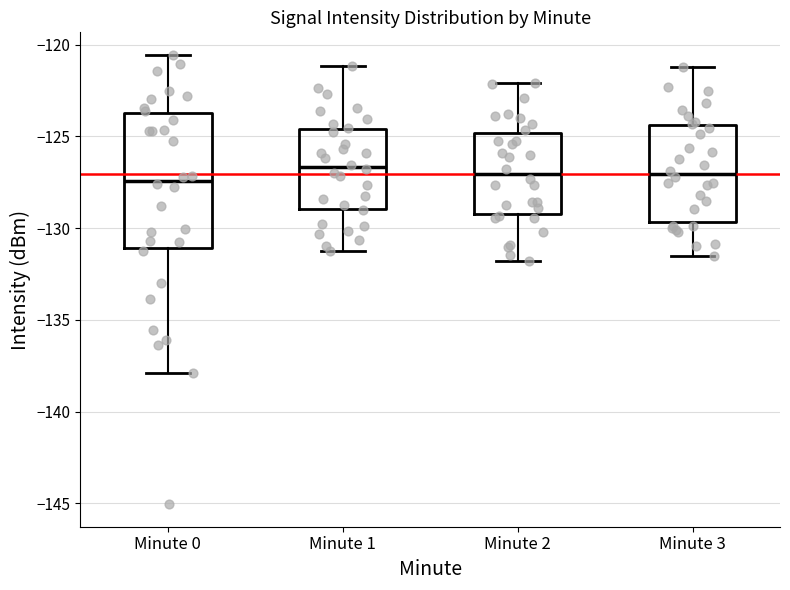

Reading left to right, transcribe this box plot: for each box, give where its median line is, the range the box spans, and where its two whiskers end, as read against the y-axis. The values are not printed on the chart, so give them approximately, as read against the axis.

Minute 0: median -127.5, box -131.0 to -123.5, whiskers -138.0 to -120.5
Minute 1: median -126.5, box -129.0 to -124.5, whiskers -131.0 to -121.0
Minute 2: median -127.0, box -129.0 to -125.0, whiskers -132.0 to -122.0
Minute 3: median -127.0, box -129.5 to -124.5, whiskers -131.5 to -121.0